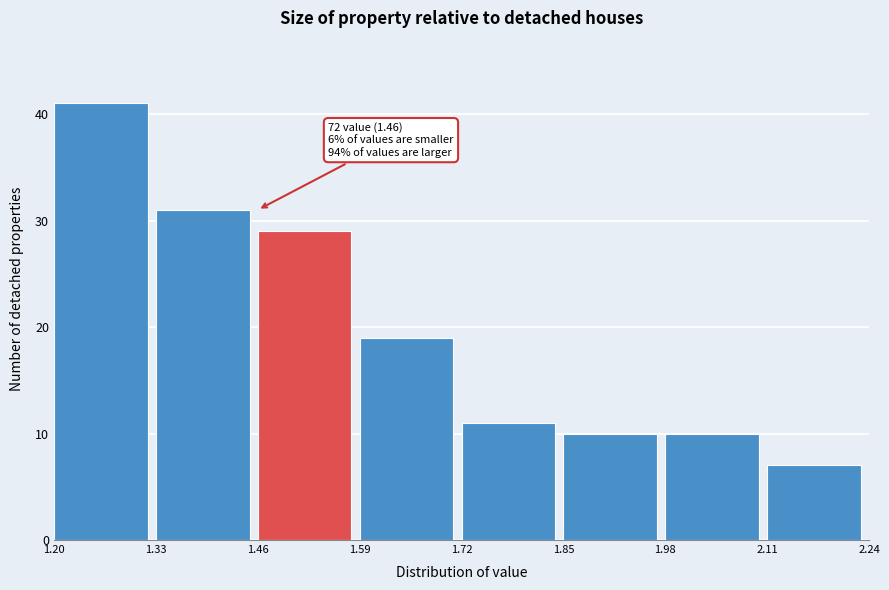

Over which range of the x-axis is the bar tallest?

1.20 to 1.33